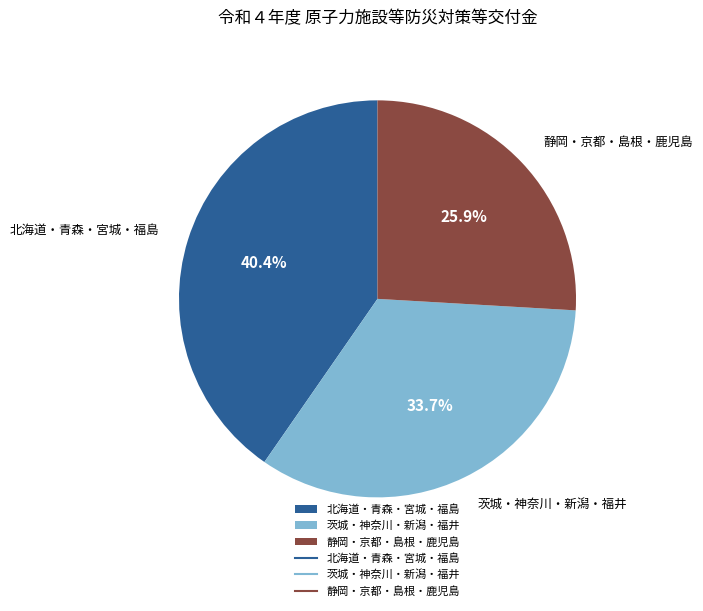

Which slice is the smallest?

静岡・京都・島根・鹿児島